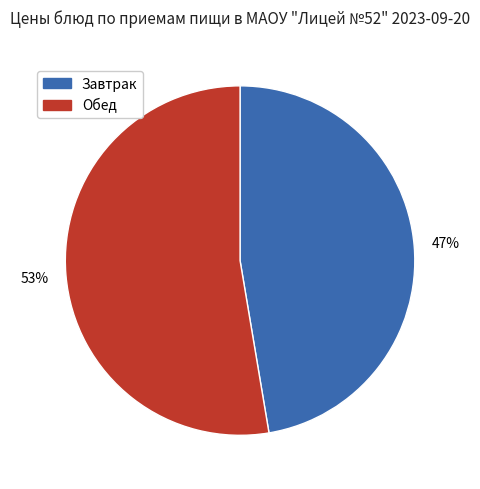

To the nearest percent, what is the average slice percentage?

50%